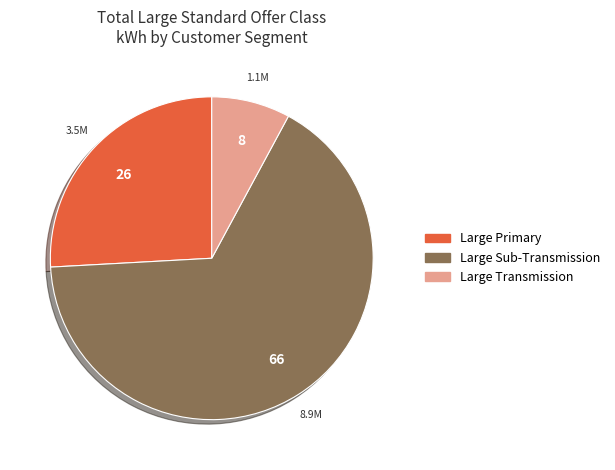

How many slices are in this pie chart?

3